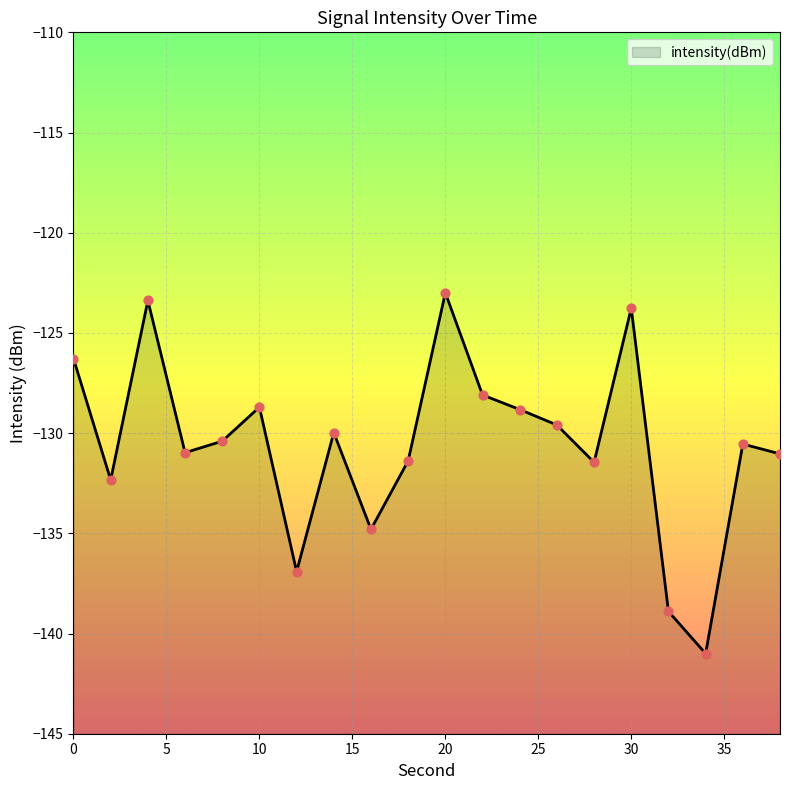

Which has a higher value, 20 or 18?

20